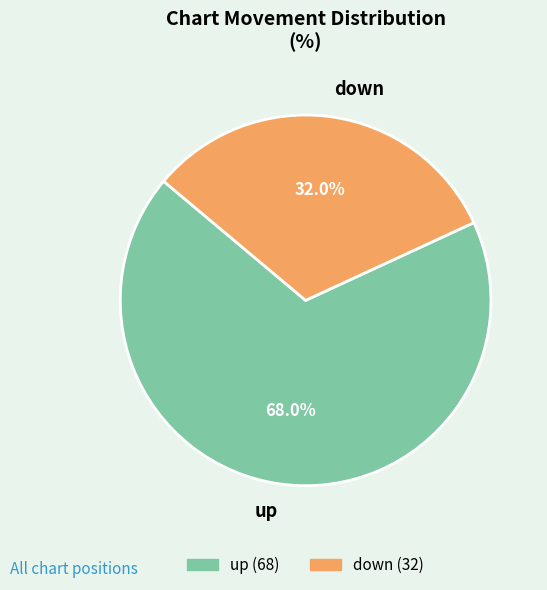

Count the number of slices in the pie.

2